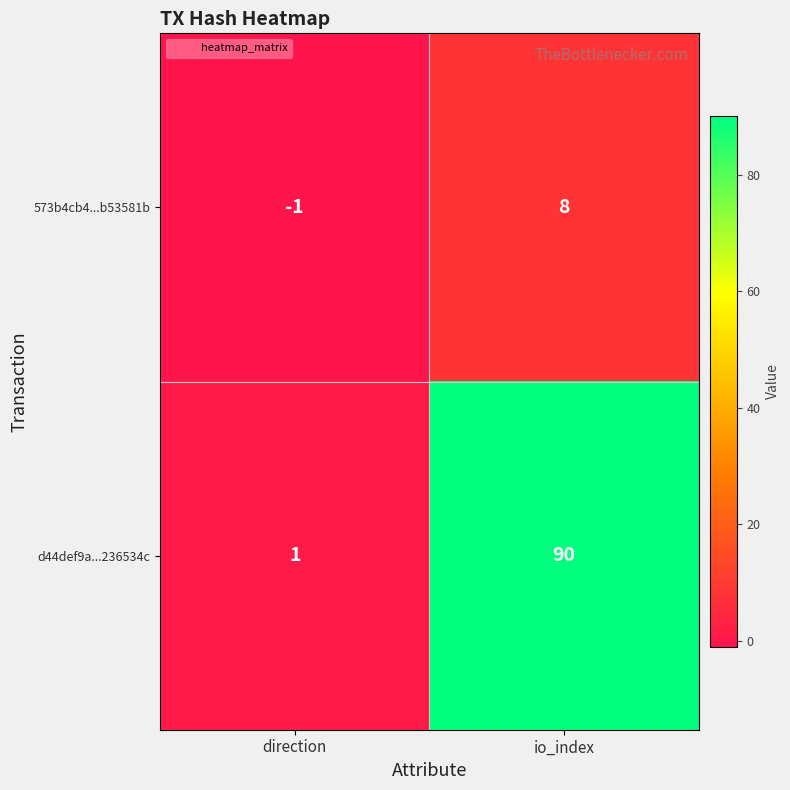

List the series in order of their overall mean, lowest first.

573b4cb4...b53581b, d44def9a...236534c